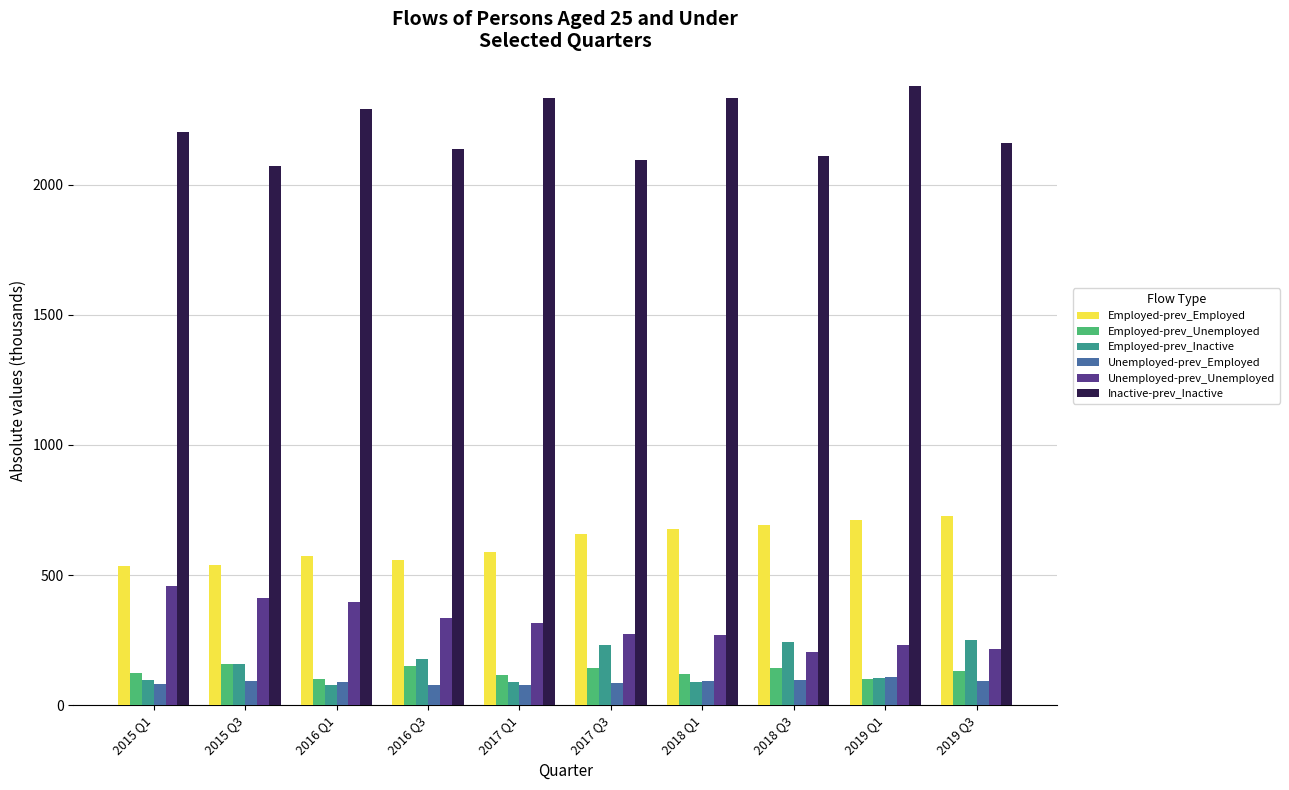

What is the value of the Employed-prev_Unemployed bar at the 10th from the left?

133.2